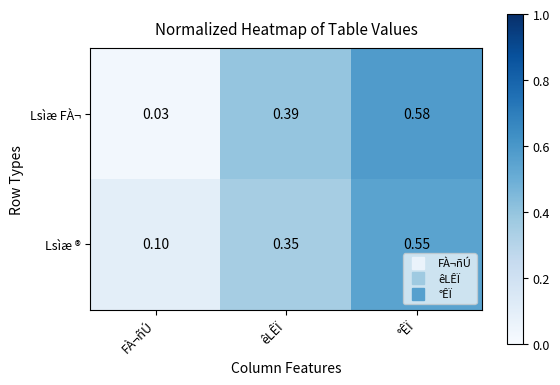

Is the value of Lsìæ FÀ¬ at êLÊÏ greater than the value of Lsìæ ® at °ÊÏ?

No